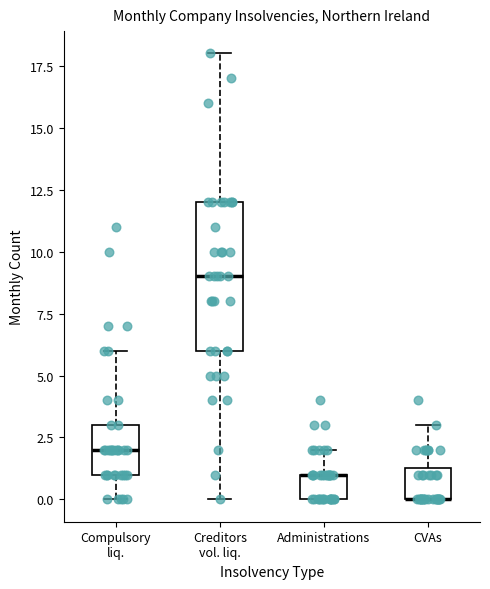

Comparing the boxes themselves (not the whiskers), which one is the tallest?

Creditors vol. liq.